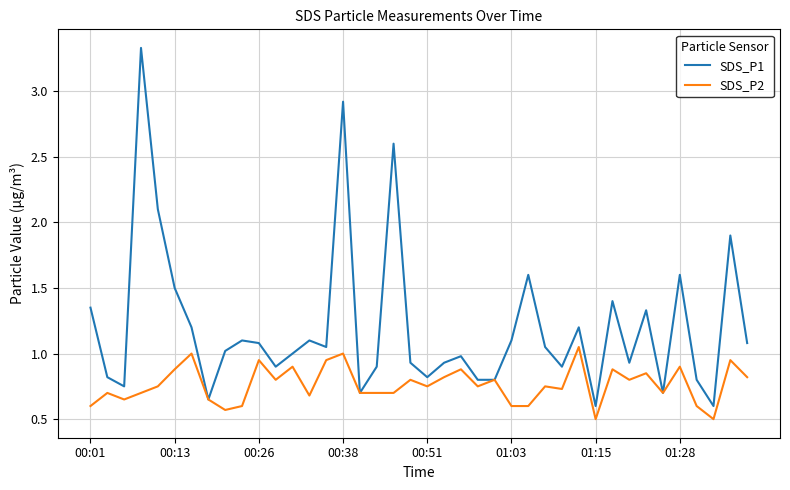

Is this an area chart (filled region under the line)?

No